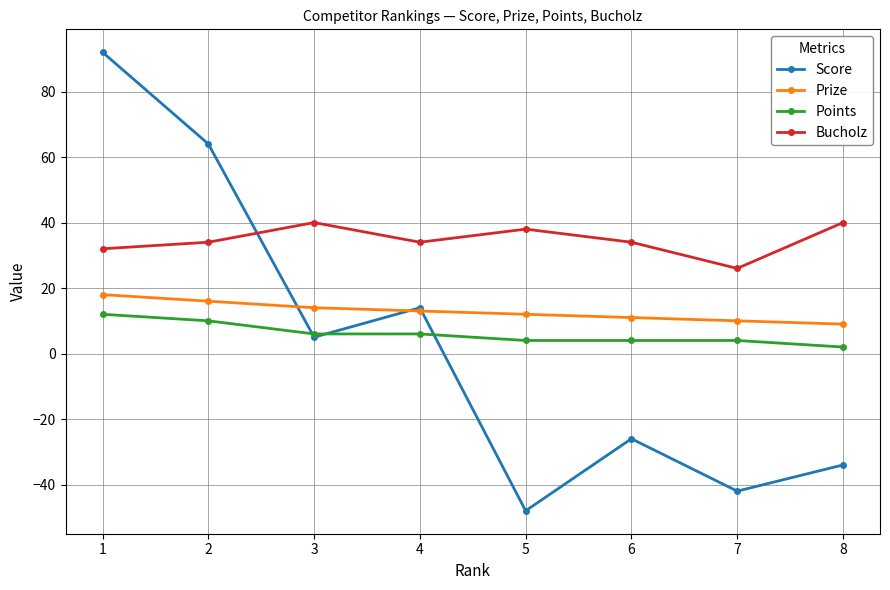

What is the sum of all Bucholz values?

278